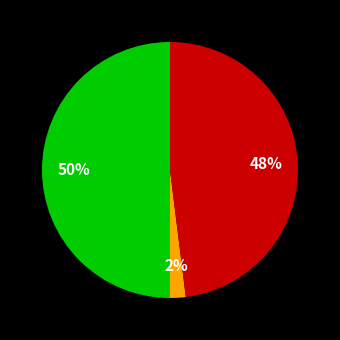

How many slices are in this pie chart?

3